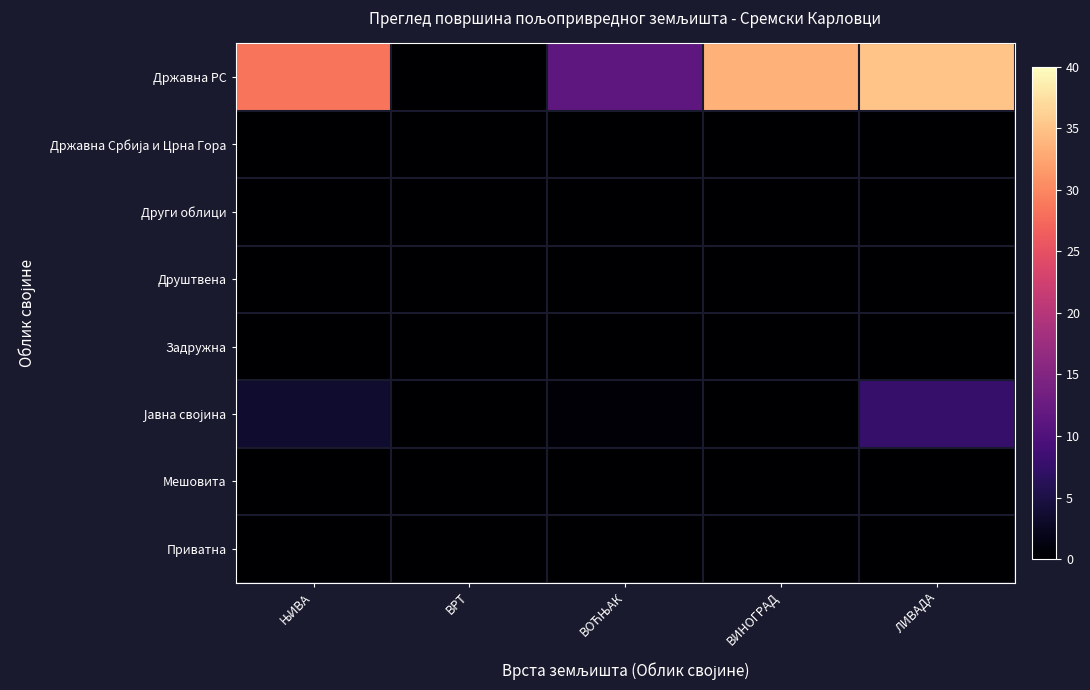

How many categories are shown in the chart?

5